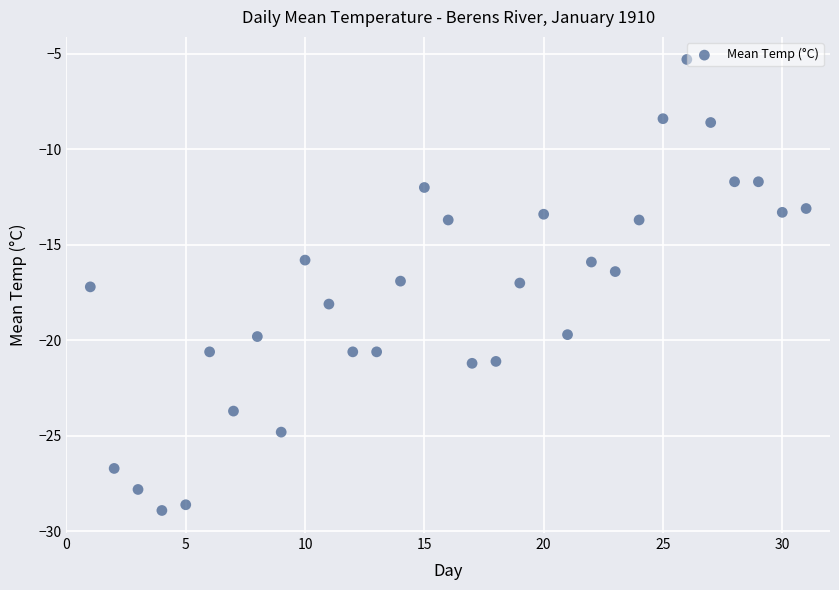

What is the range of X values (max minus min)?

30.0